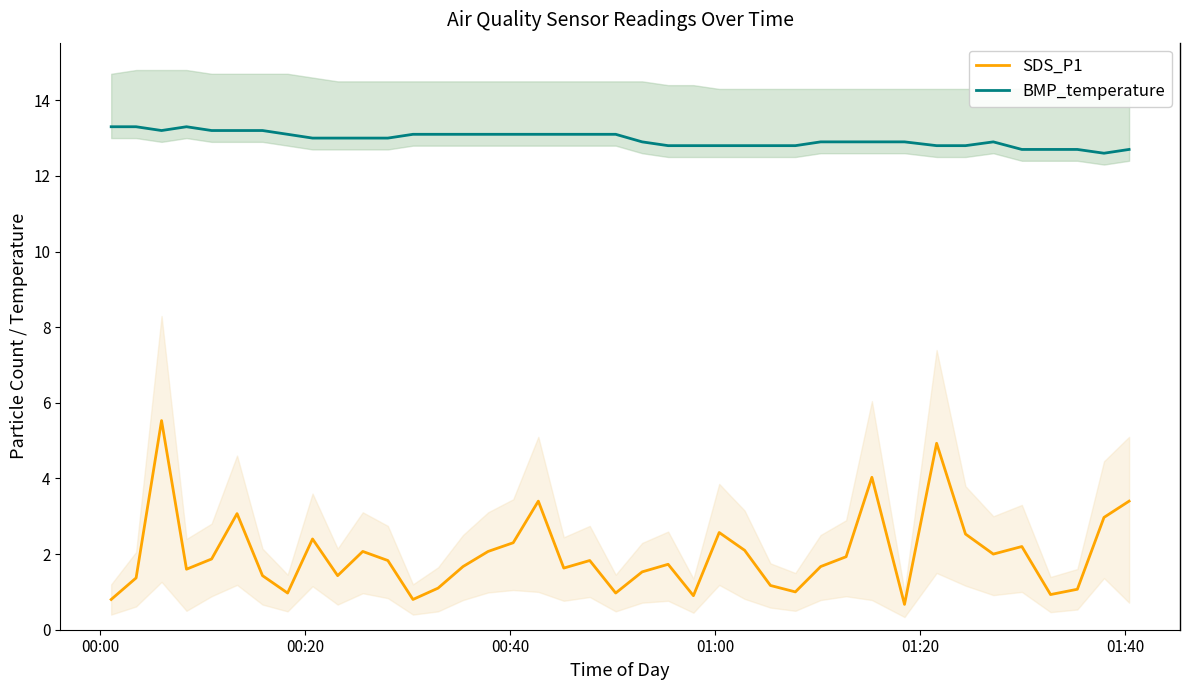

True or false: SDS_P1 and BMP_temperature intersect in this chart.

False